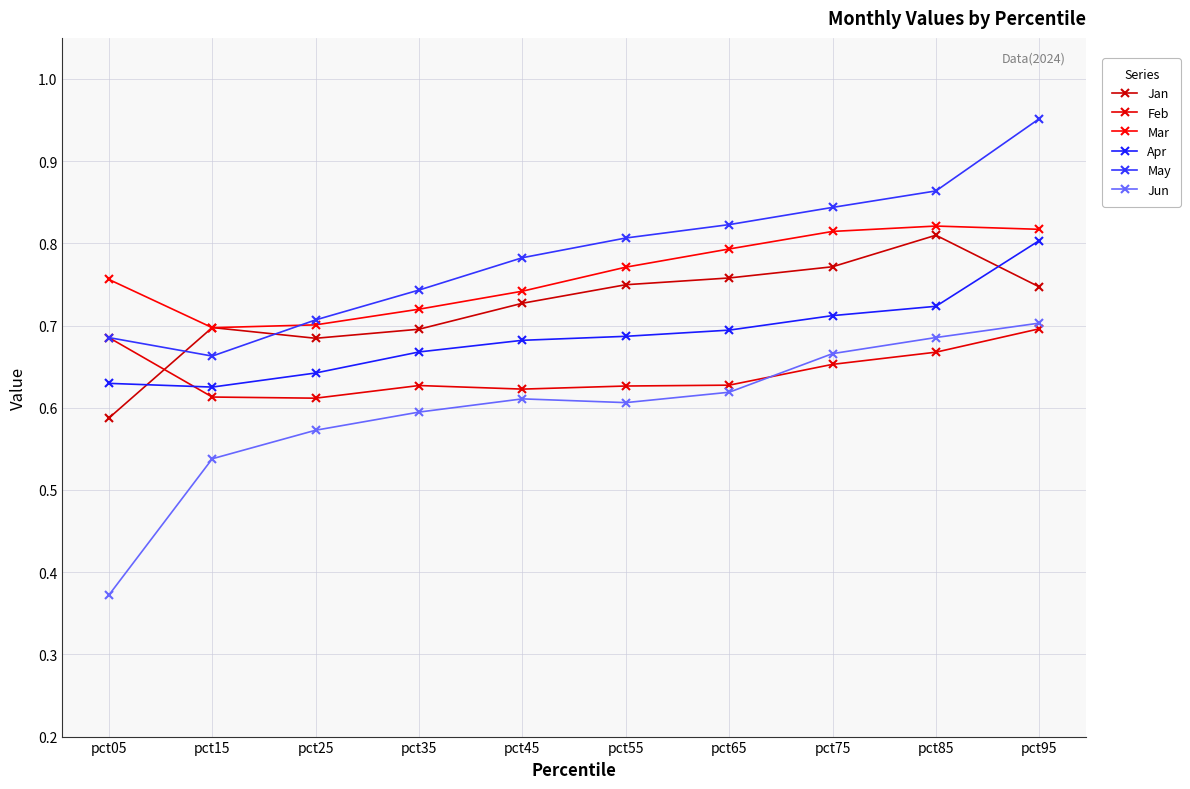

At which category does the chart reach its peak across all series?

pct95